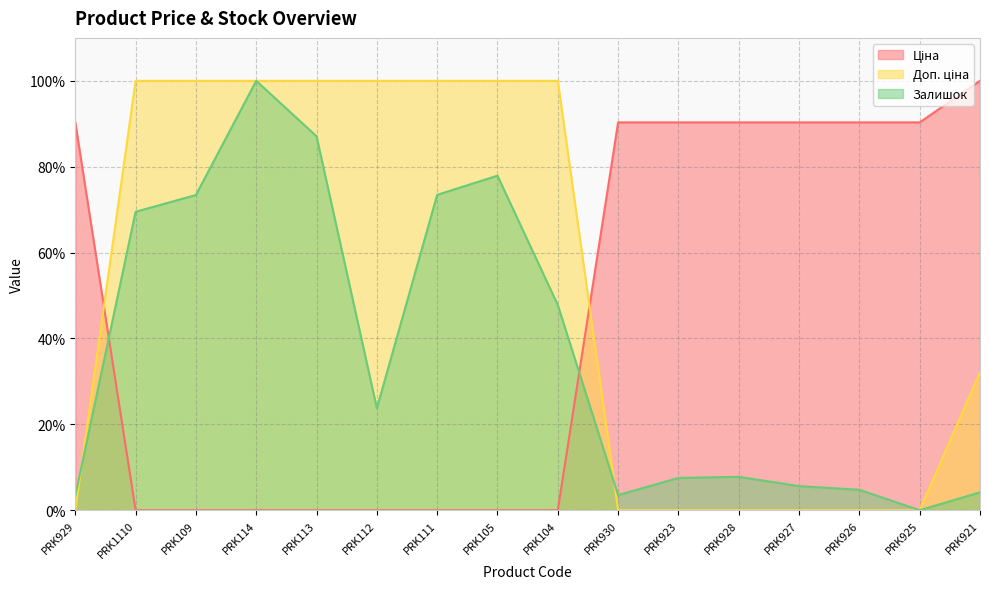

What is the maximum value for Доп. ціна?

100.0